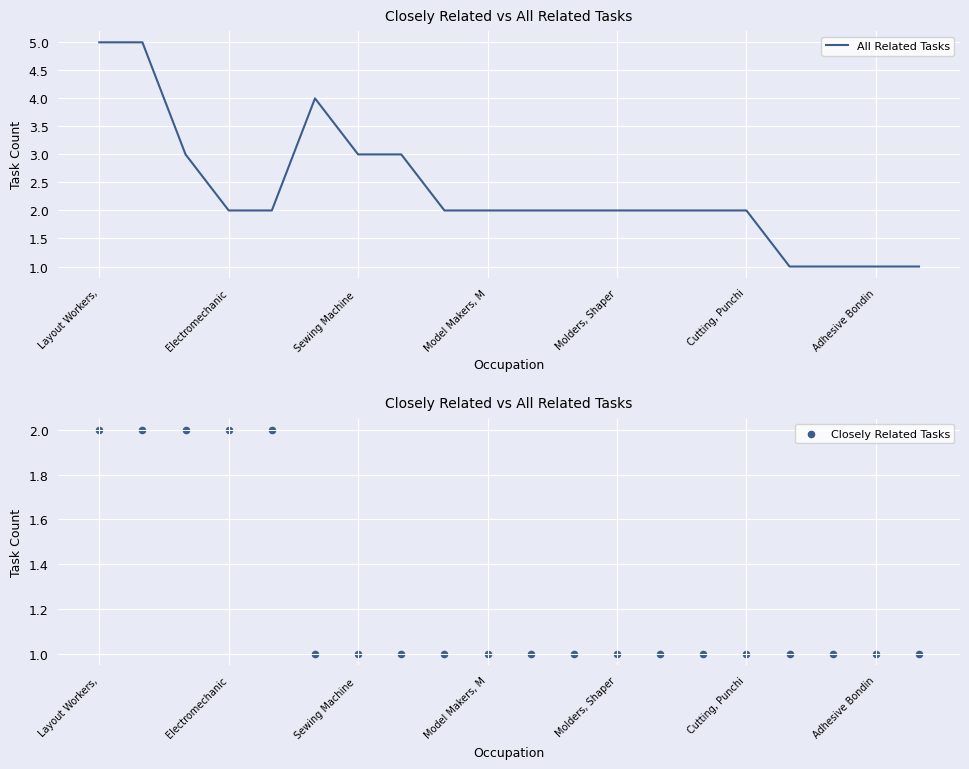

The value of All Related Tasks at Cutting, Punchi is 3. True or false?

False